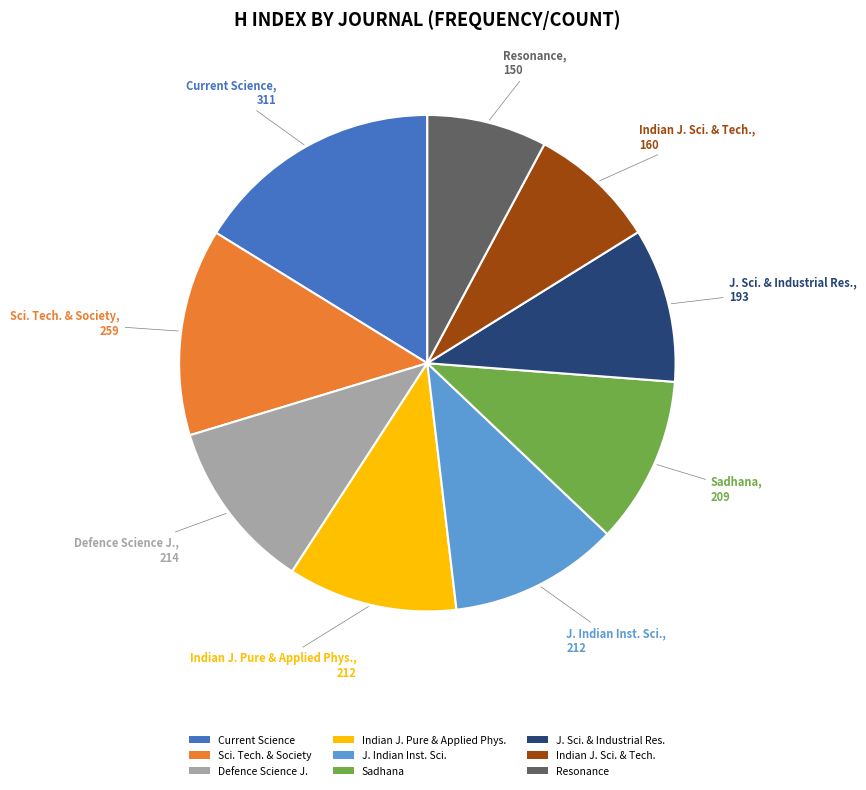

Which category has the biggest portion of the pie?

Current Science